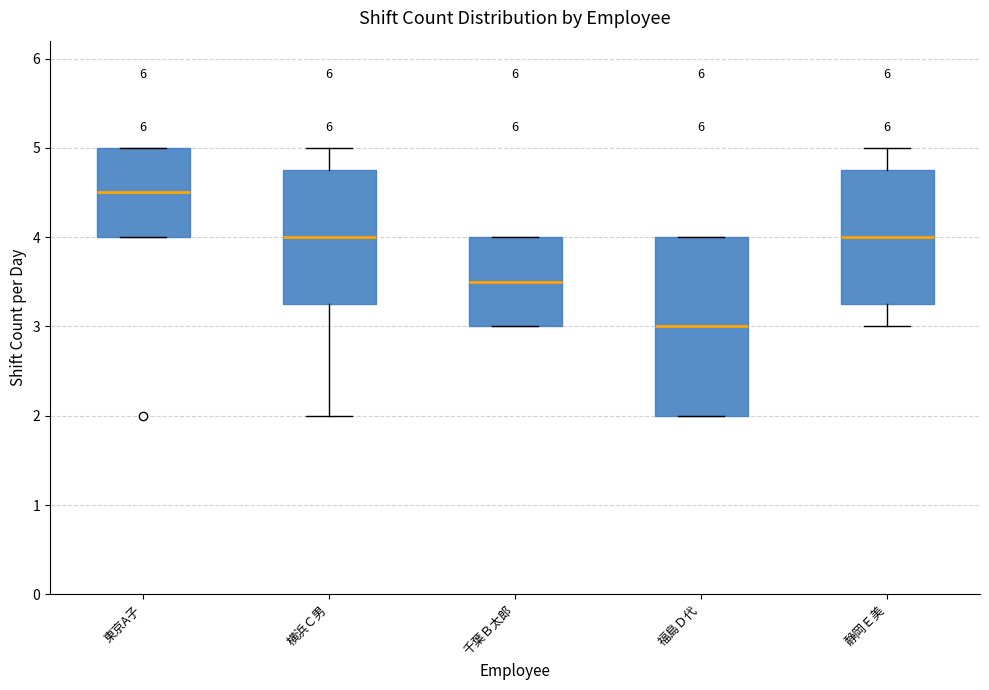

Which box has the highest median line?

東京A子